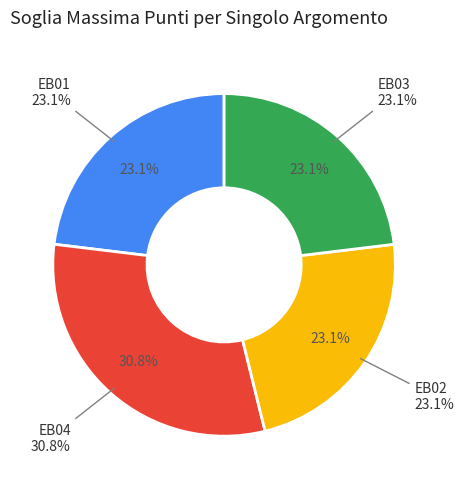

Combined, do EB01 and EB04 account for over 50%?

Yes